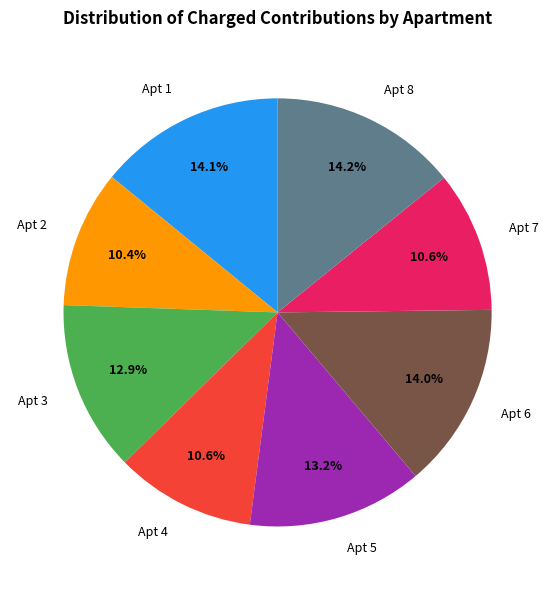

Between Apt 8 and Apt 5, which is larger?

Apt 8